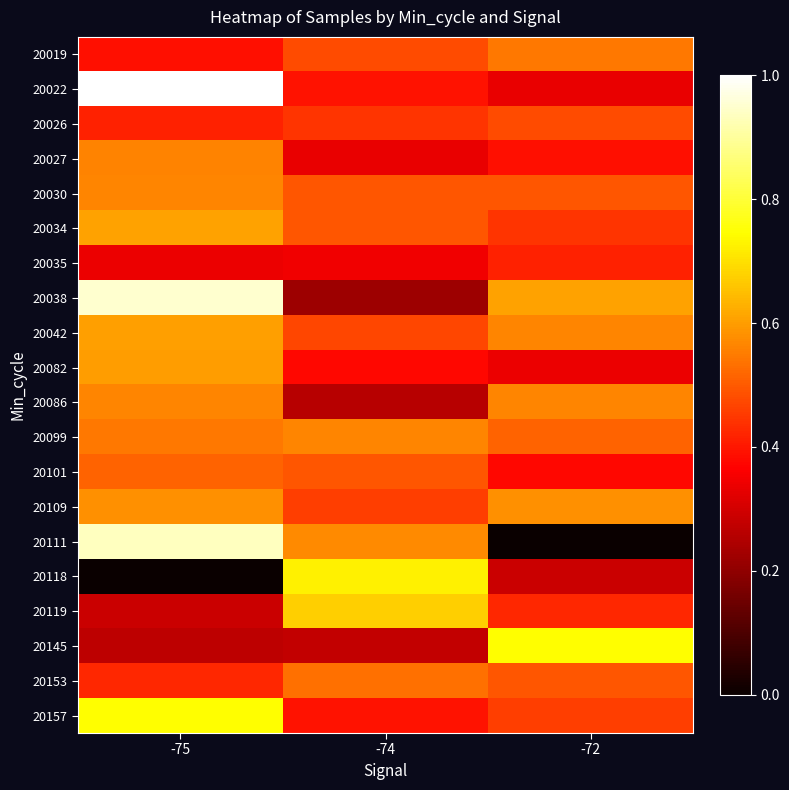

At which category is the sum across all series the highest?

-75